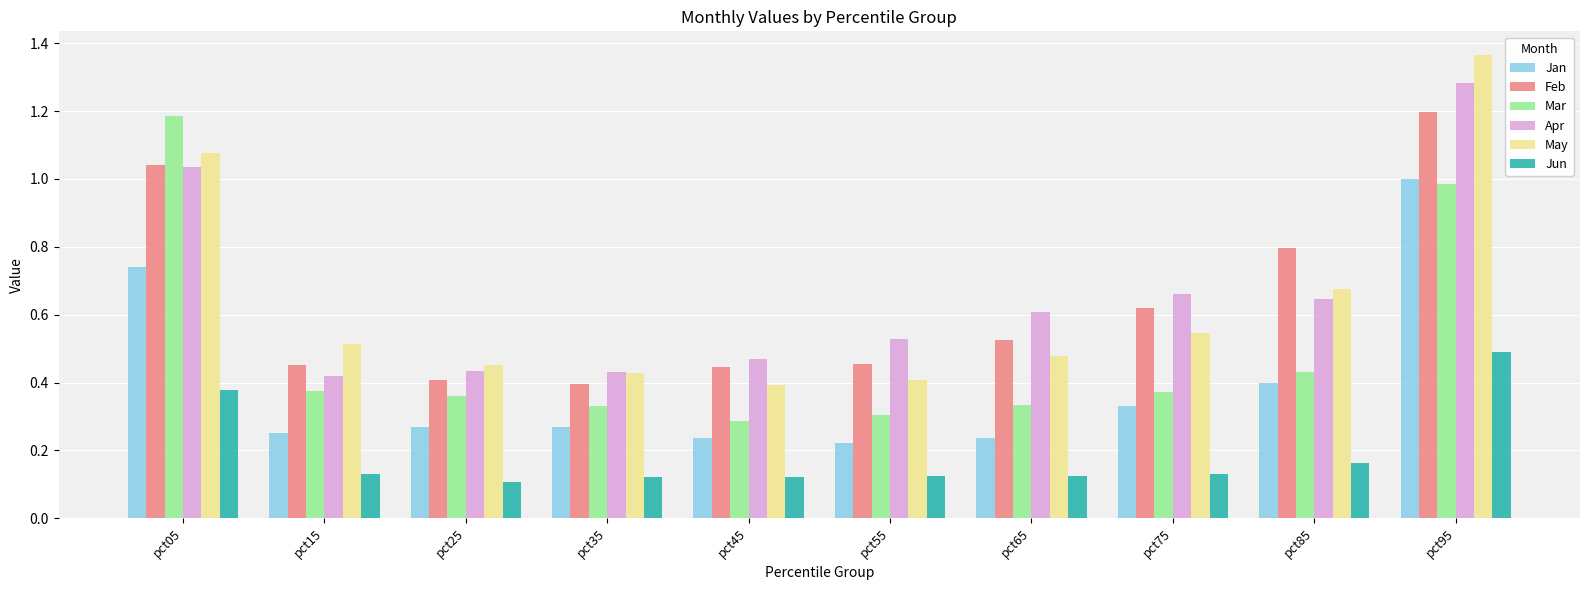

The value of Mar at pct25 is 0.6. True or false?

False